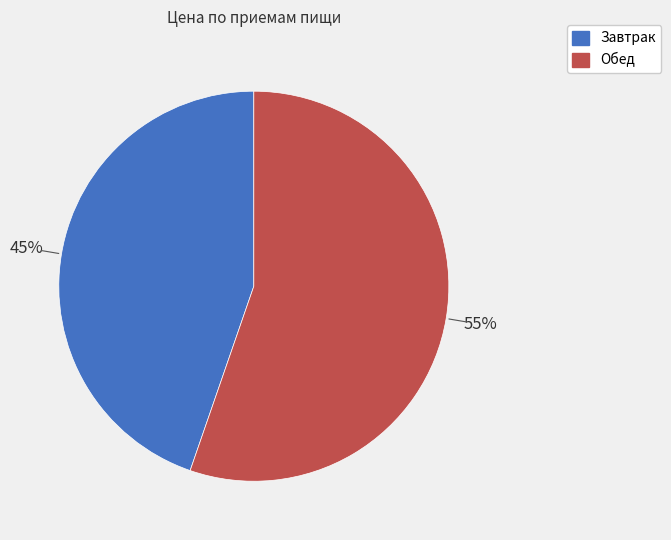

Approximately how many times larger is the value at Обед compared to Завтрак?

1.2